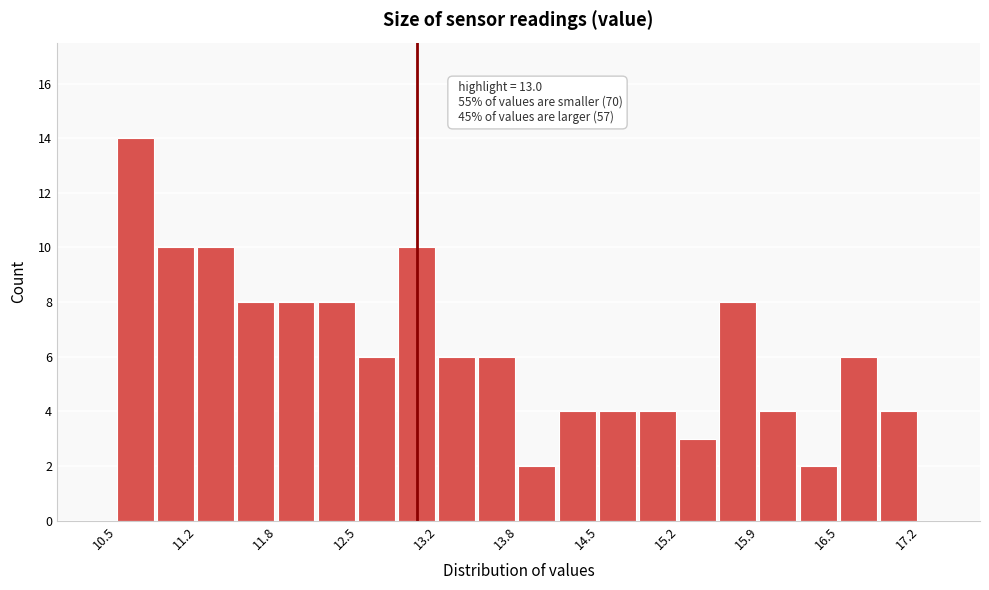

Around what value on the x-axis is the tallest bar? Give the approximate position of its centre, as read against the axis.

10.7